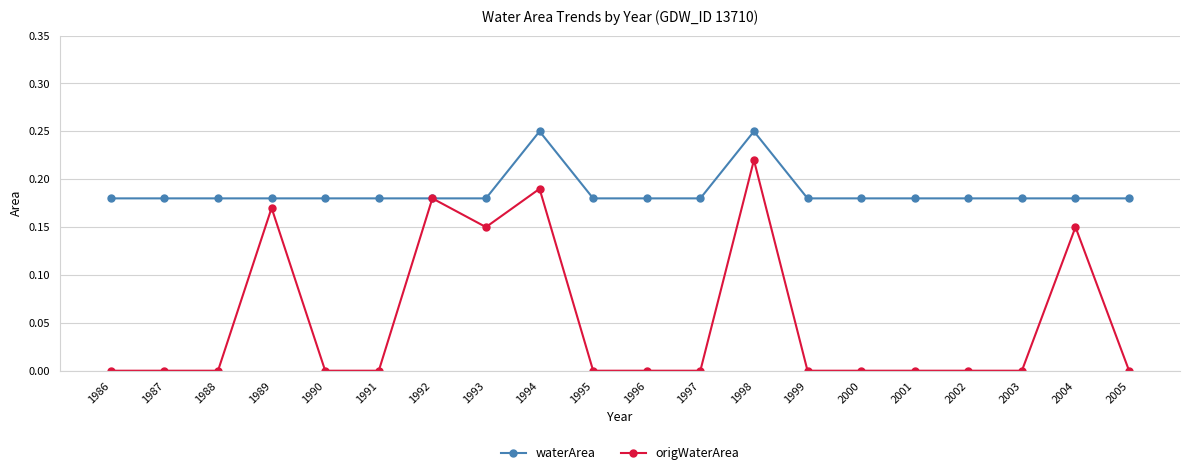

Rank the series by their average value, from highest to lowest.

waterArea, origWaterArea